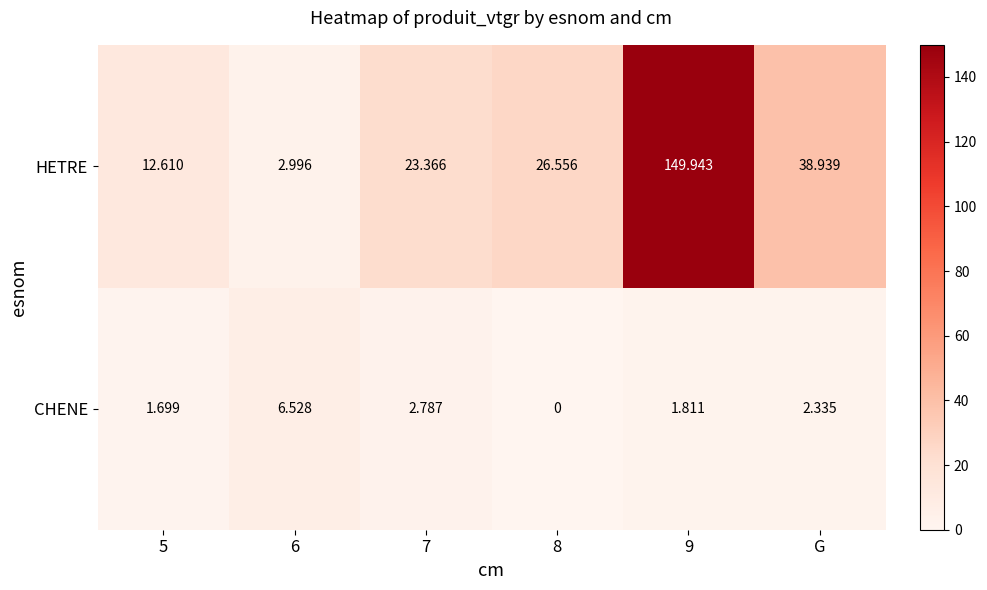

How many data points in CHENE are less than 2?

3